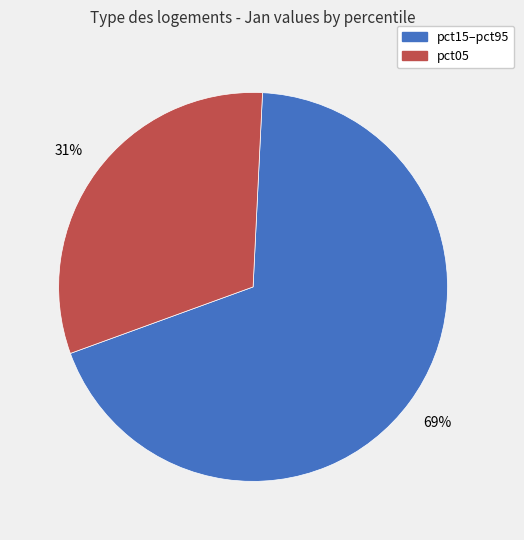

Is there any slice that represents more than half of the pie?

Yes